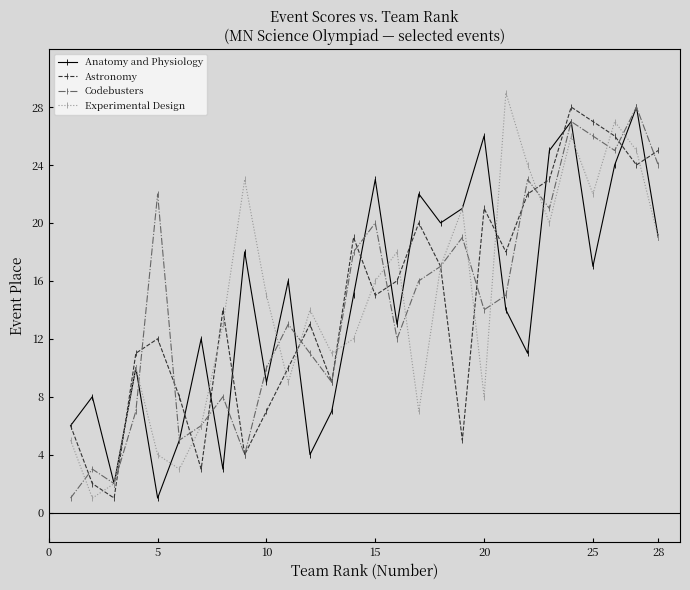

What is the maximum value for Astronomy?

28